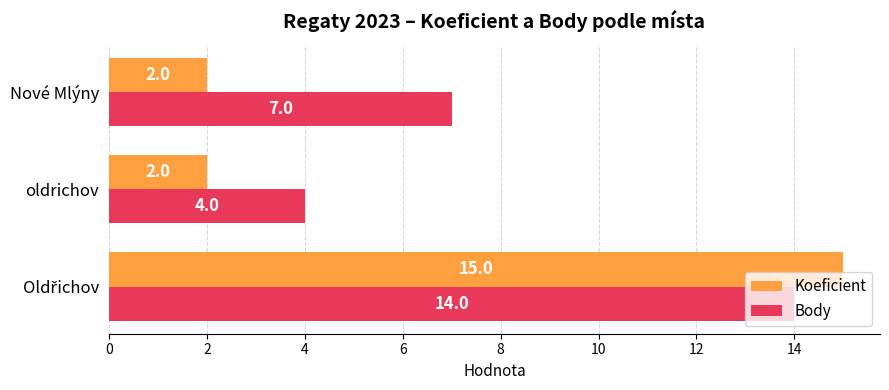

The Koeficient series shows 2 at Nové Mlýny. True or false?

True